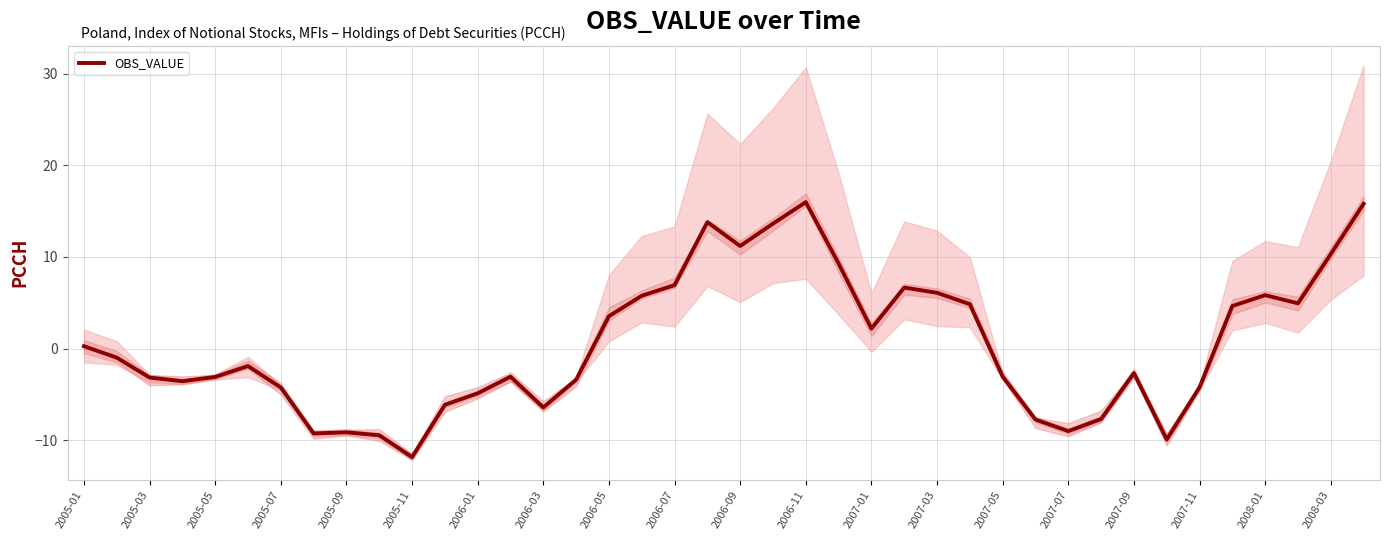

True or false: OBS_VALUE has a value of 6.9 at 2006-09.

False